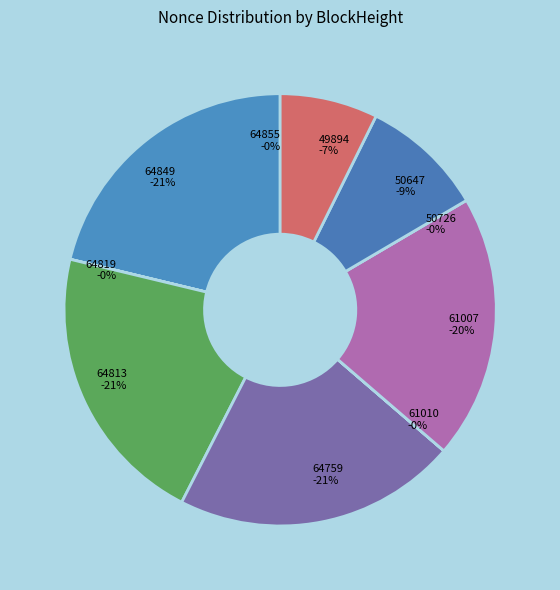

What portion of the pie excludes 64759?

78.8%